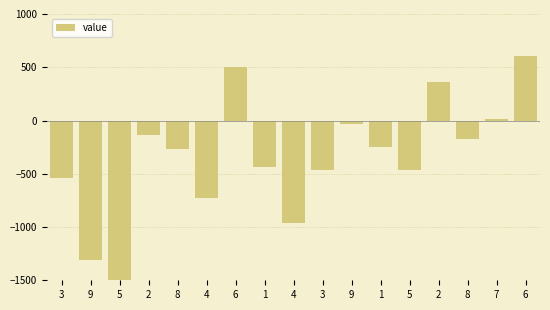

Reading left to right, what are all the values shown in this chart?

3=-536.5	9=-1310.2	5=-1684.0	2=-137.7	8=-271.5	4=-725.2	6=501.0	1=-432.7	4=-966.5	3=-460.2	9=-34.0	1=-247.7	5=-461.5	2=364.8	8=-169.0	7=17.3	6=603.5